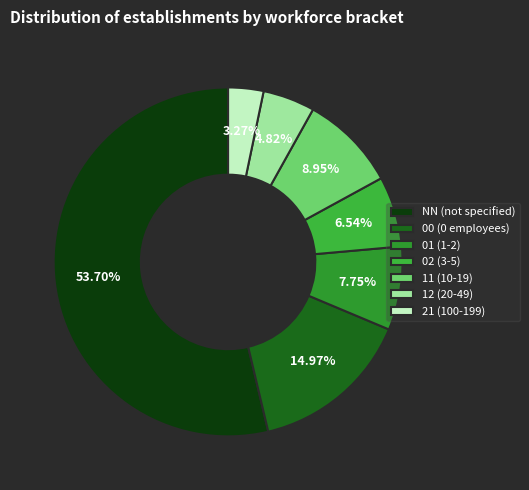

Is there any slice that represents more than half of the pie?

Yes